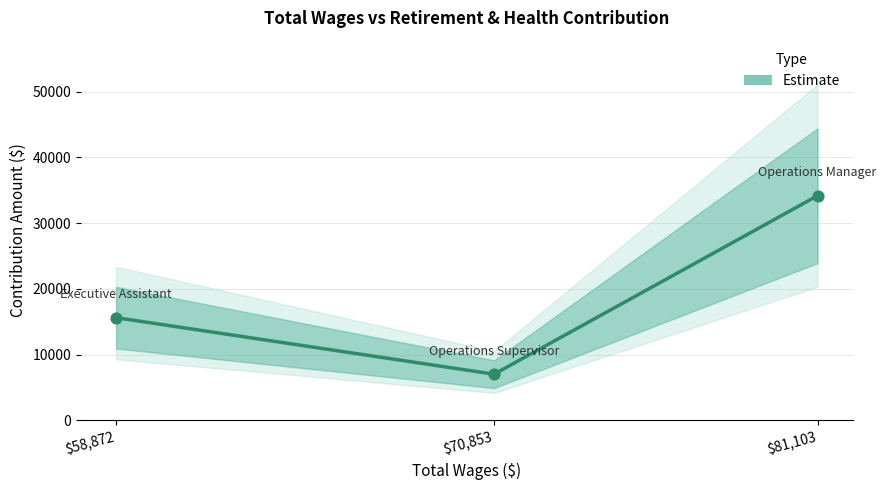

What is the change in value from $58,872 to $81,103?

+18541